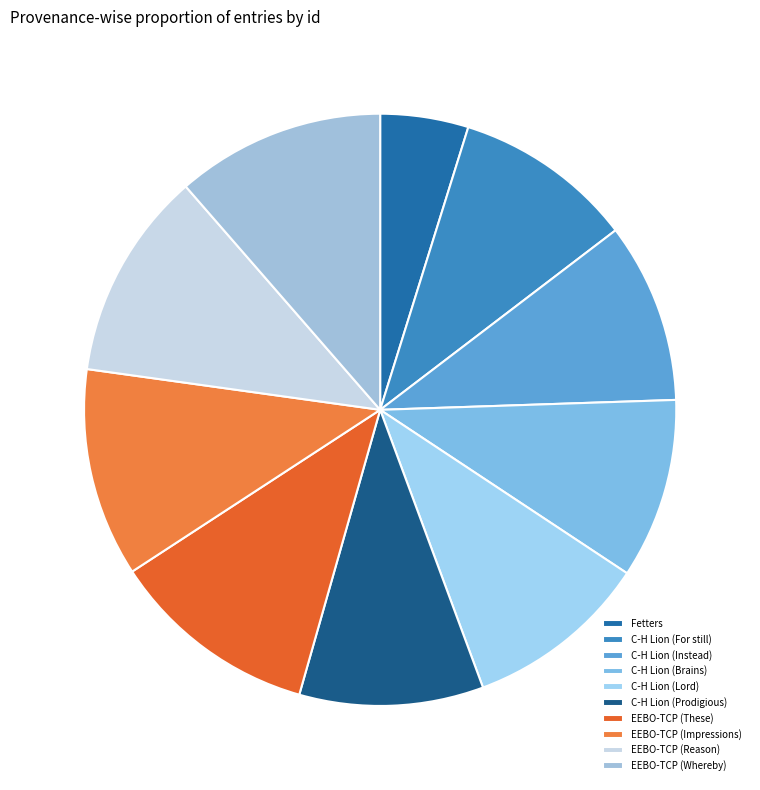

Does any single category account for the majority?

No